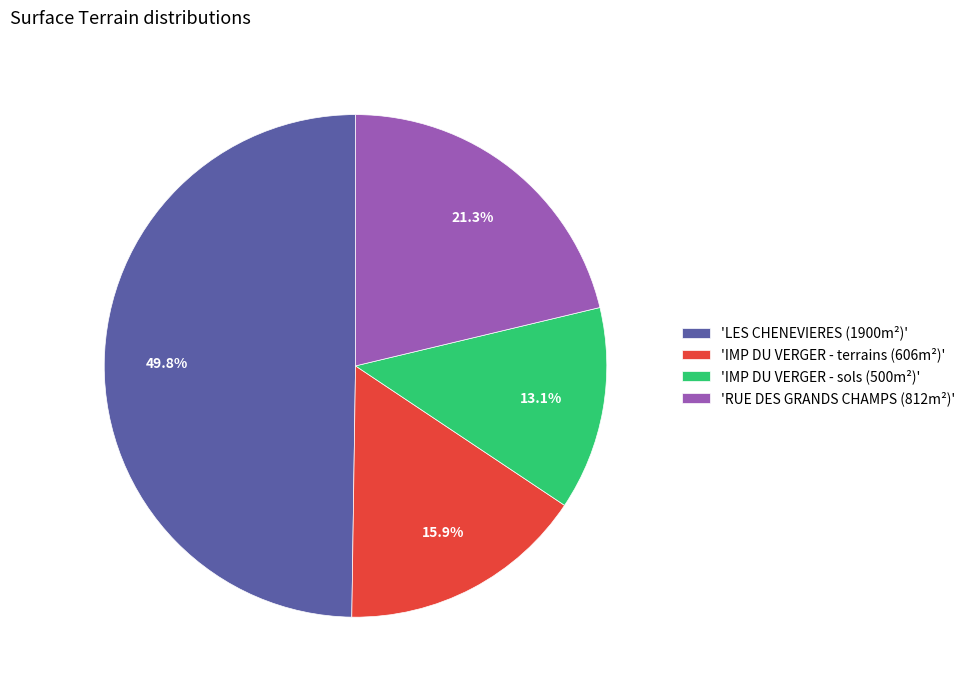

Does 'RUE DES GRANDS CHAMPS (812m²)' account for over 50% of the chart?

No